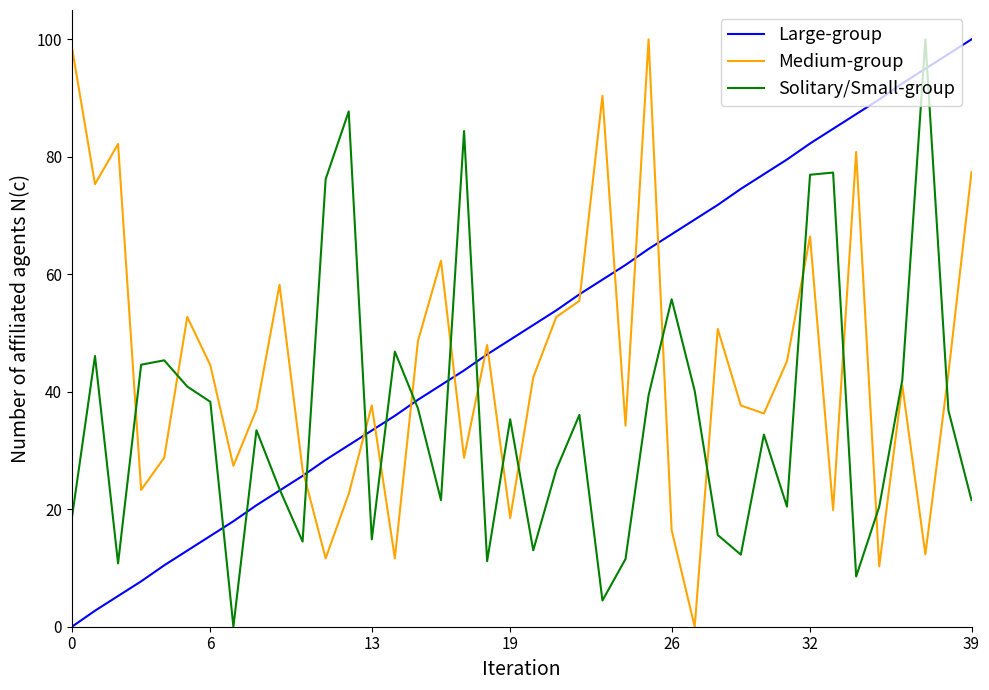

Rank the series by their average value, from lowest to highest.

Solitary/Small-group, Medium-group, Large-group